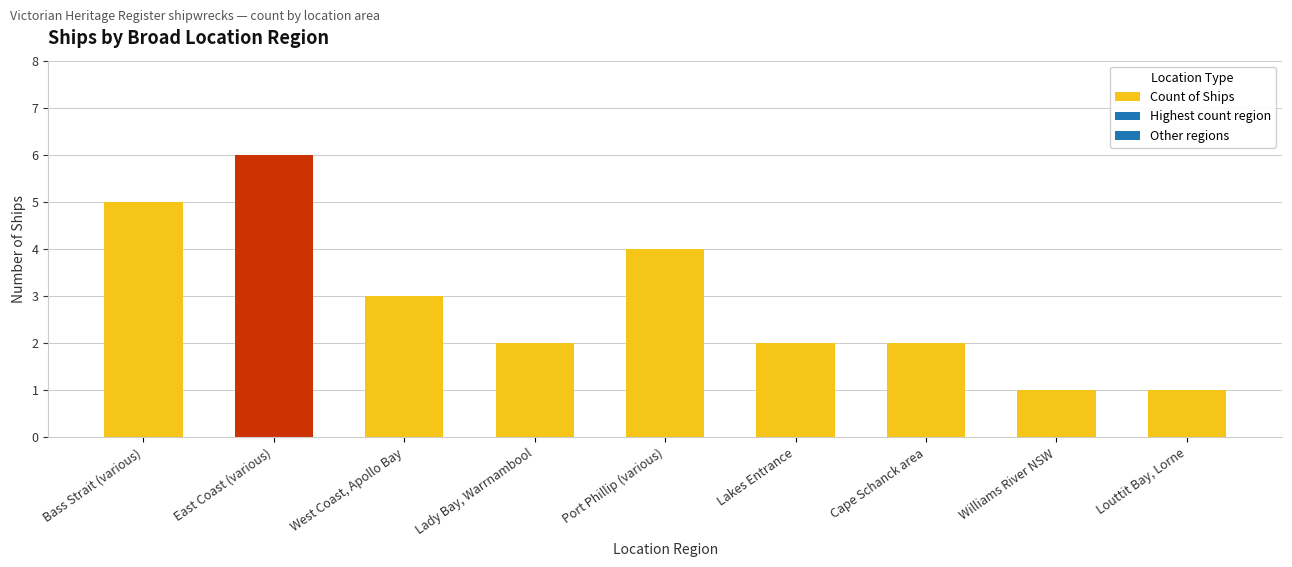

Reading left to right, extract all data points from this chart.

5	6	3	2	4	2	2	1	1